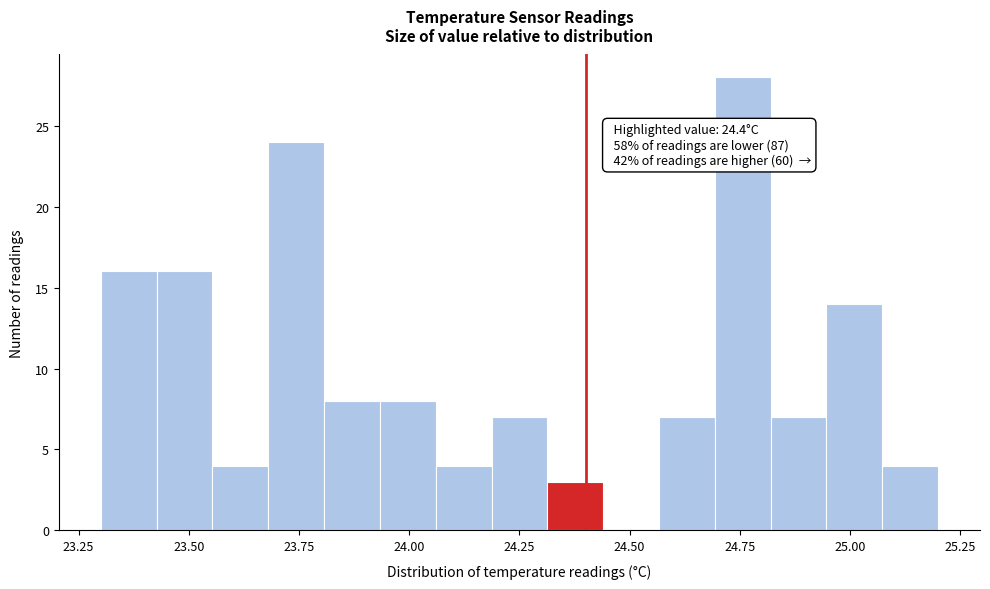

Read against the x-axis, roughly where is the centre of the tallest bar?

24.75